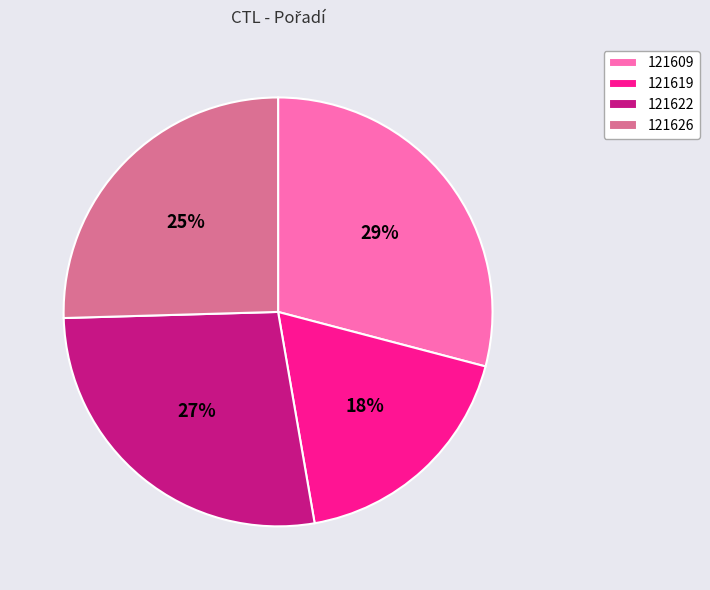

What is the ratio of the value at 121622 to the value at 121609?

0.9